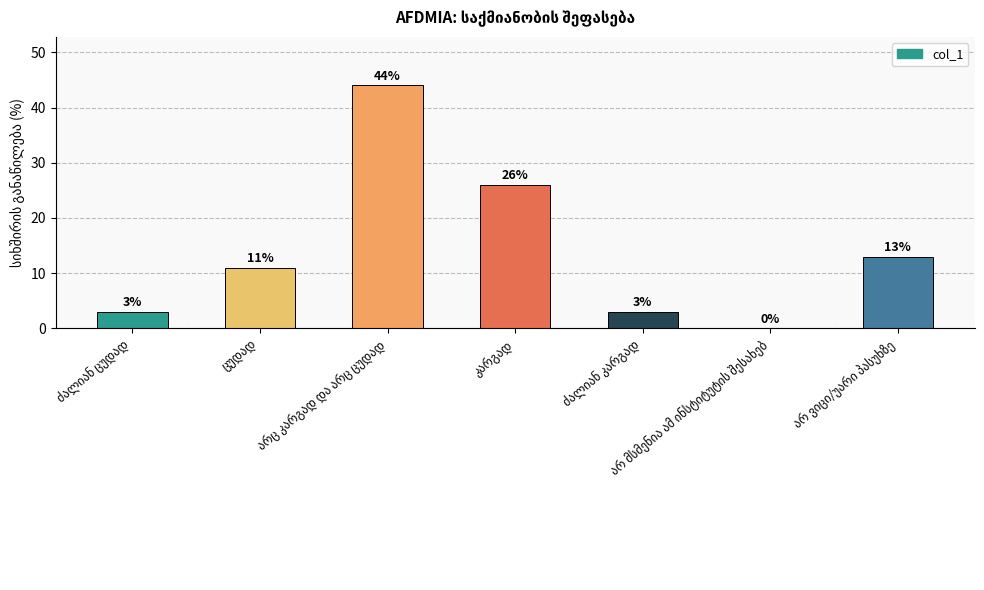

What is the greatest value displayed?

44